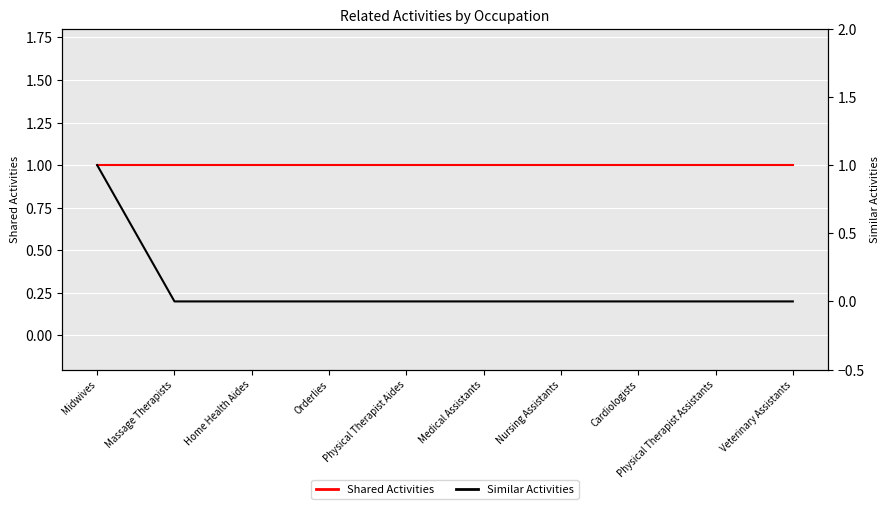

Reading left to right, extract all data points from this chart.

Shared Activities: 1	1	1	1	1	1	1	1	1	1
Similar Activities: 1	0	0	0	0	0	0	0	0	0